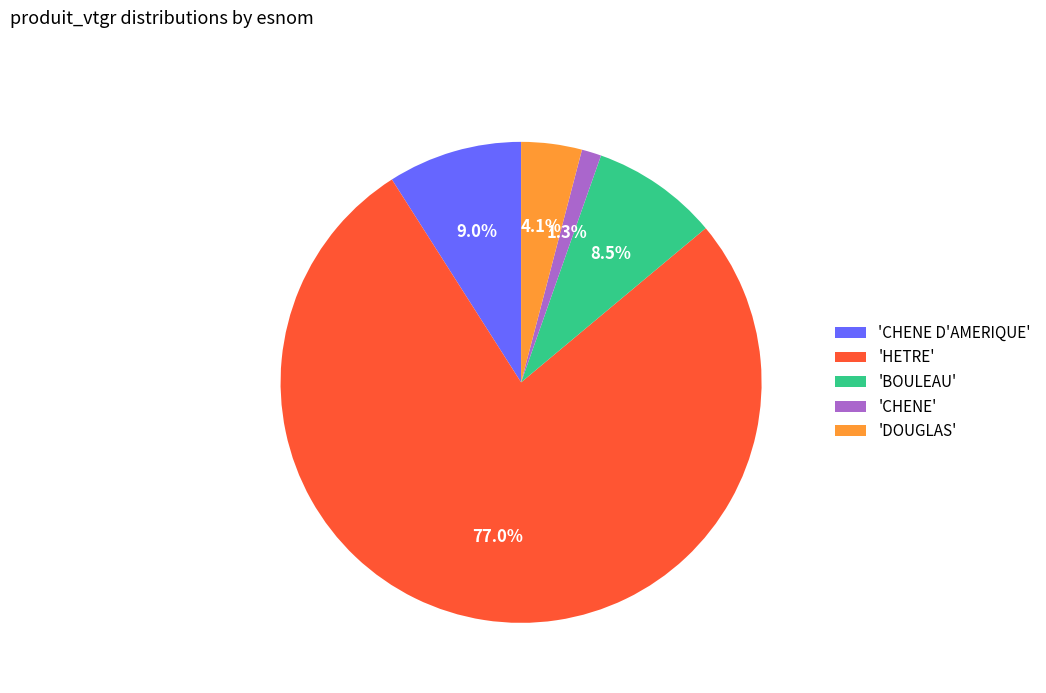

Which has a higher value, 'DOUGLAS' or 'CHENE'?

'DOUGLAS'